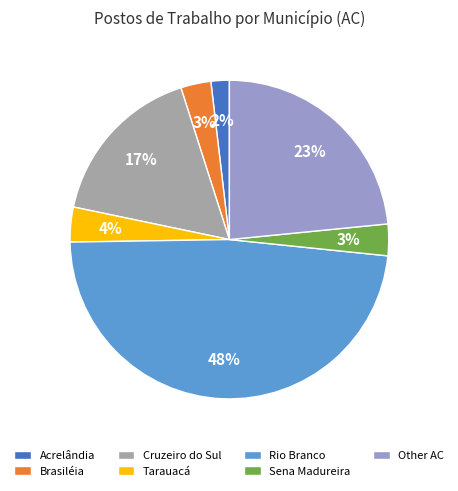

Do Tarauacá and Rio Branco together represent more than half of the pie?

Yes